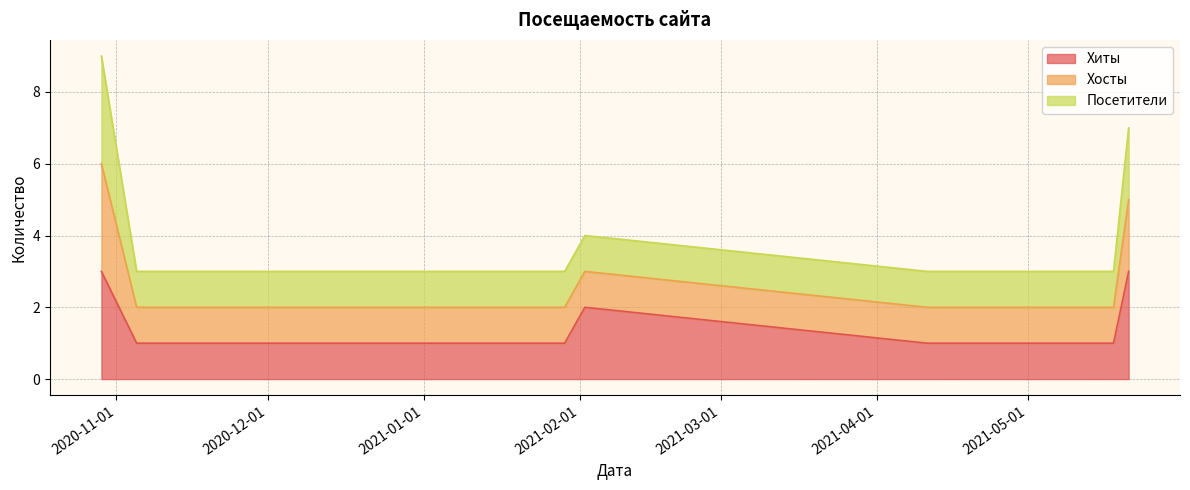

What position from the right is 2020-11-19?

17